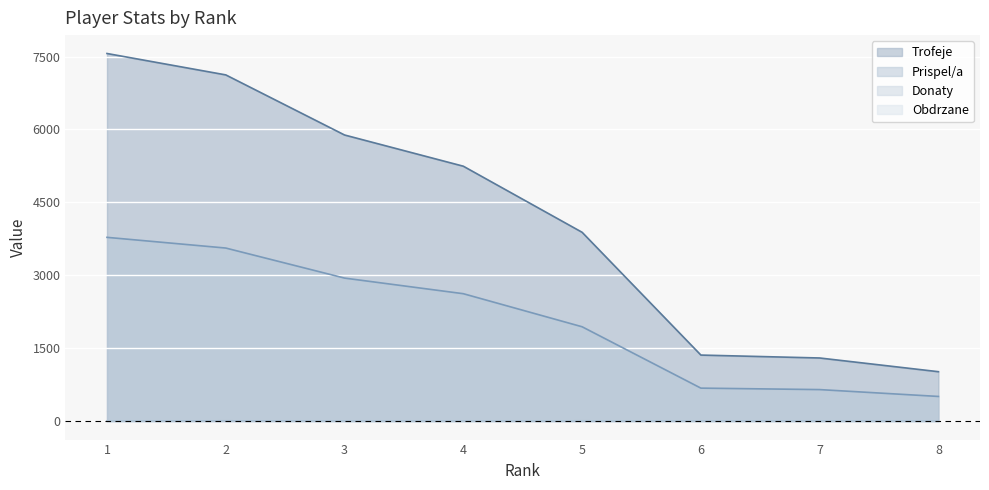

The value of Prispel/a at 4 is 1214. True or false?

False